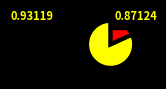

Is there a majority slice in this chart?

Yes